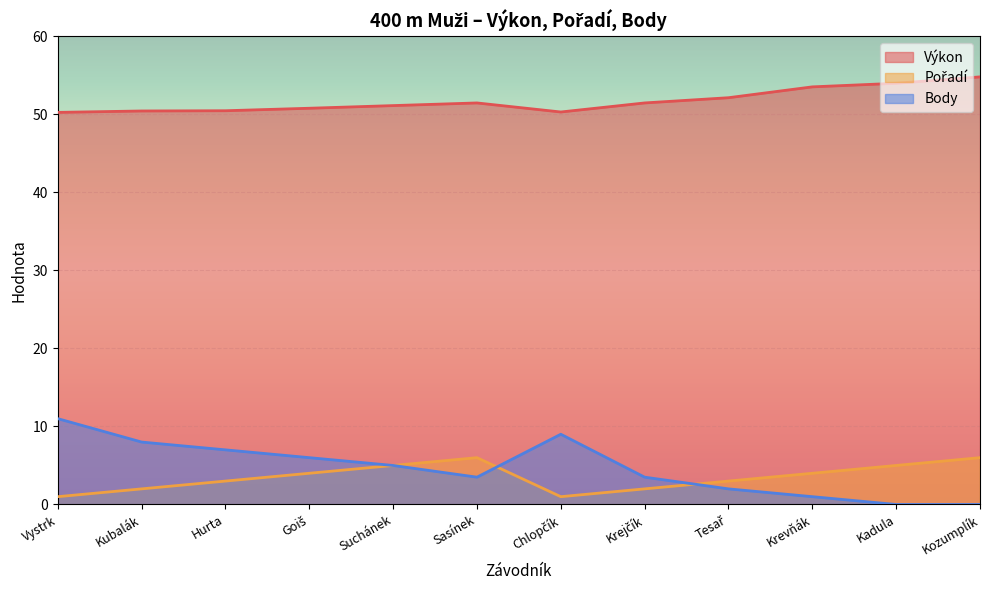

At Kadula, list the series in order from largest to smallest.

Výkon, Pořadí, Body